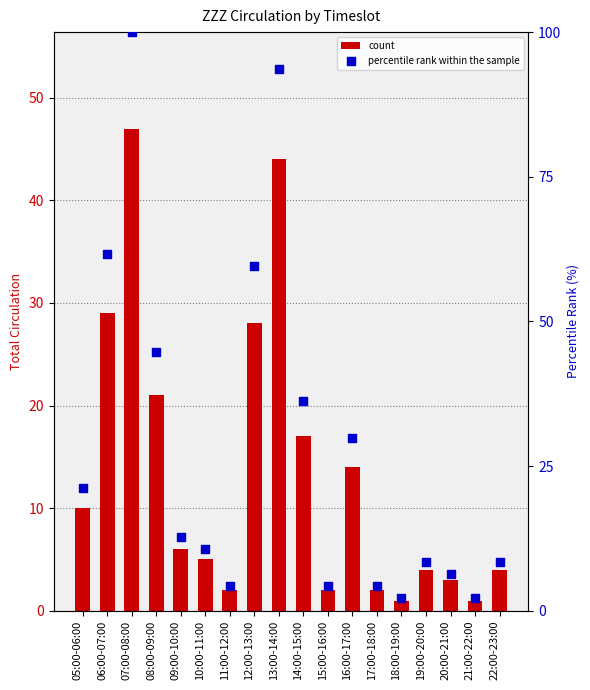

At which category is the sum across all series the highest?

07:00-08:00